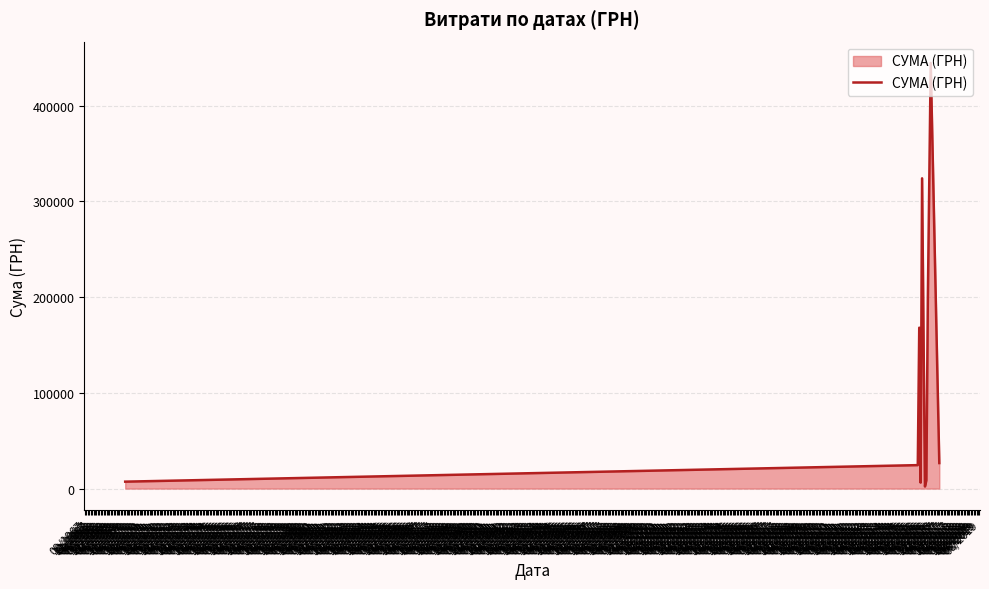

What is the maximum value shown in the chart?

444504.1